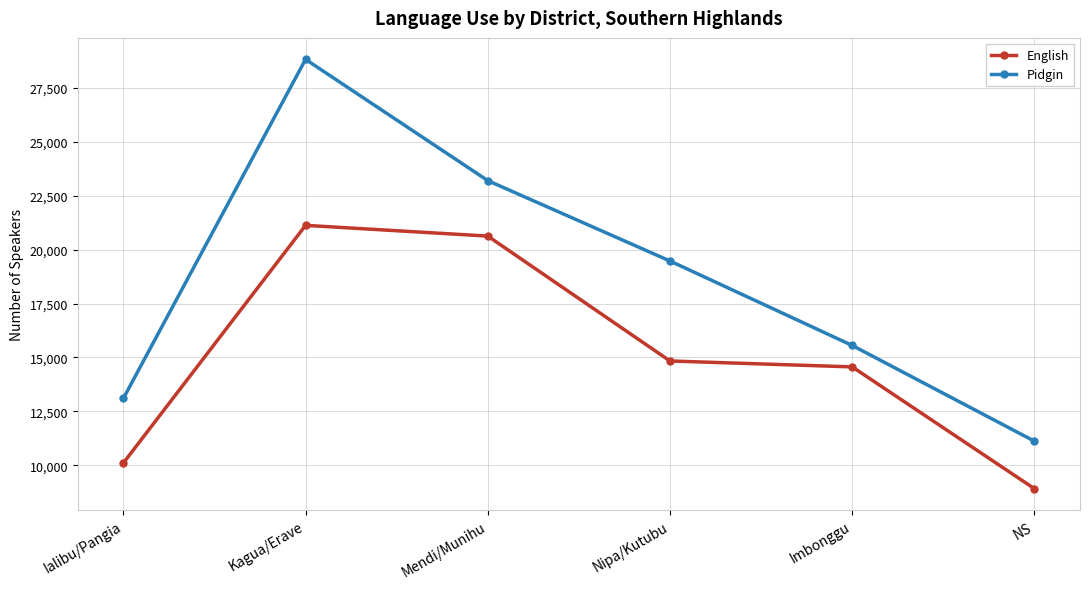

Which category has the highest value across all series?

Kagua/Erave